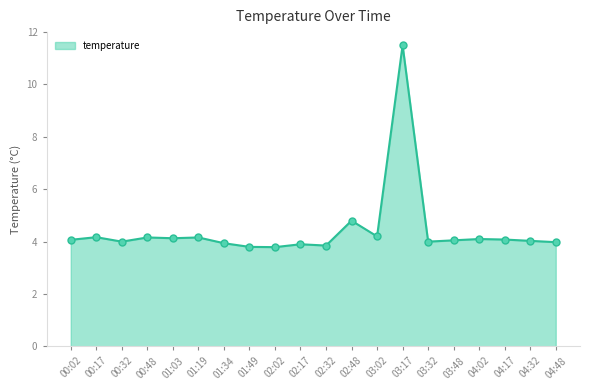

What is the greatest value displayed?

11.5